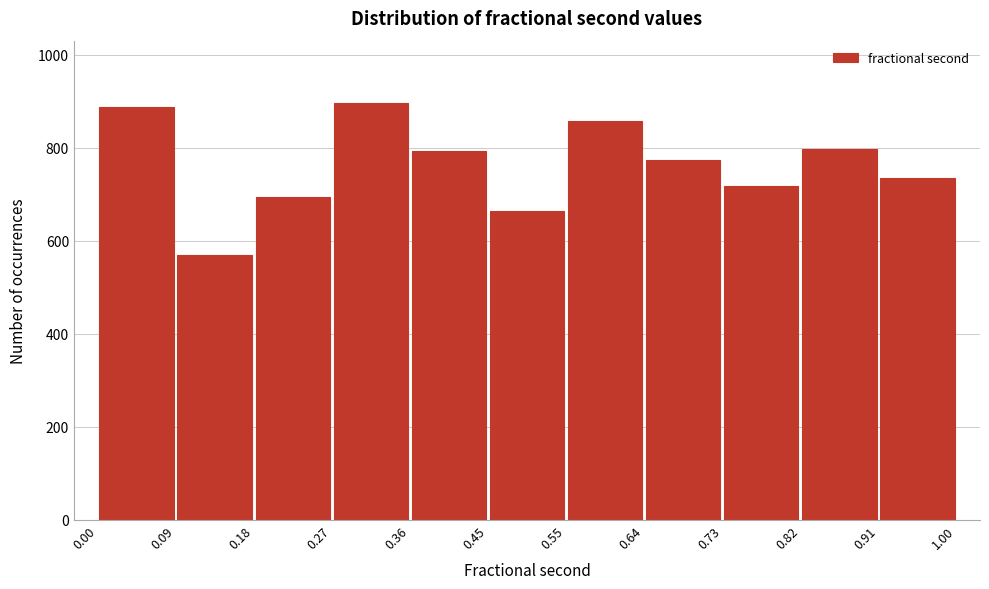

Reading left to right, transcribe this chart: for each bar, give the range it covers on the x-axis and its height. The values are not printed on the chart, so give them approximately, as read against the axis.

0.00 to 0.09: 880
0.09 to 0.18: 560
0.18 to 0.27: 700
0.27 to 0.36: 900
0.36 to 0.45: 800
0.45 to 0.55: 660
0.55 to 0.64: 860
0.64 to 0.73: 780
0.73 to 0.82: 720
0.82 to 0.91: 800
0.91 to 1.00: 740